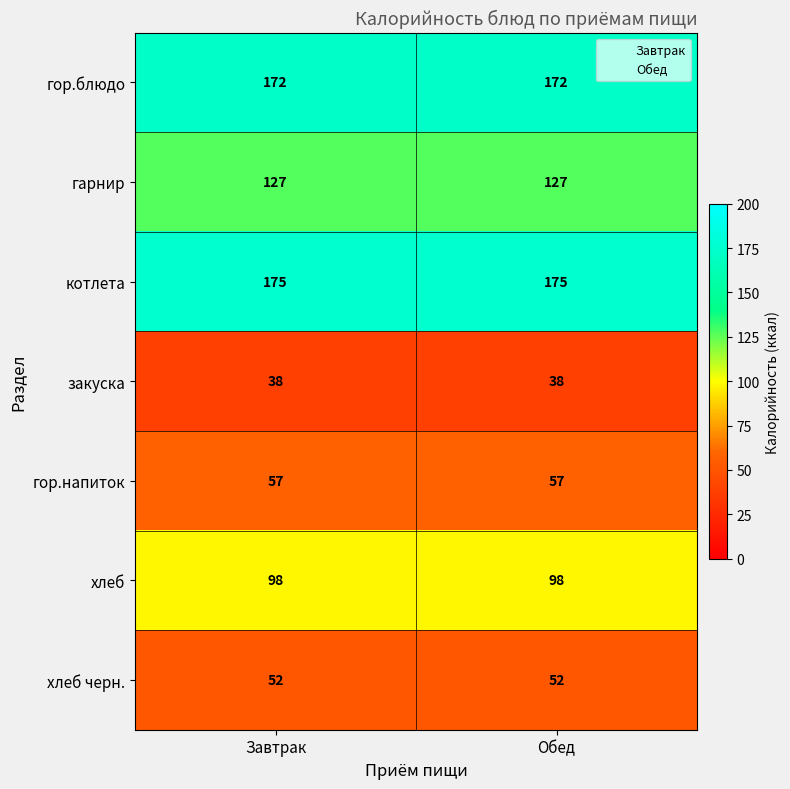

The котлета series shows 175 at Завтрак. True or false?

True